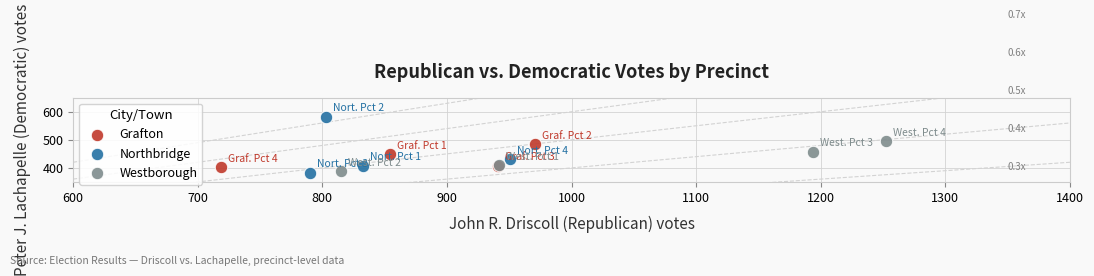

Which series contains the lowest Y value?

Northbridge